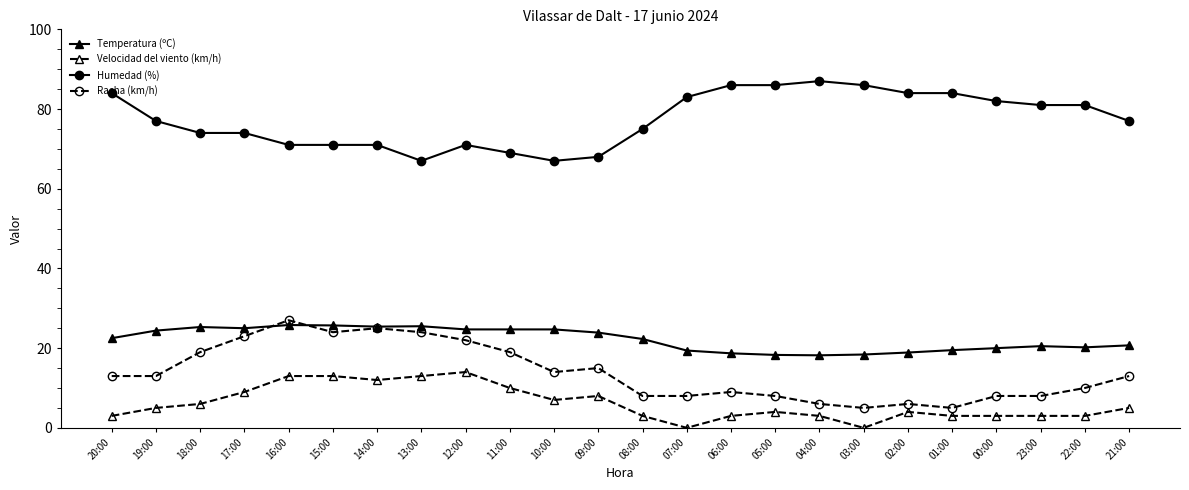

What is the label of the 6th point from the left?

15:00